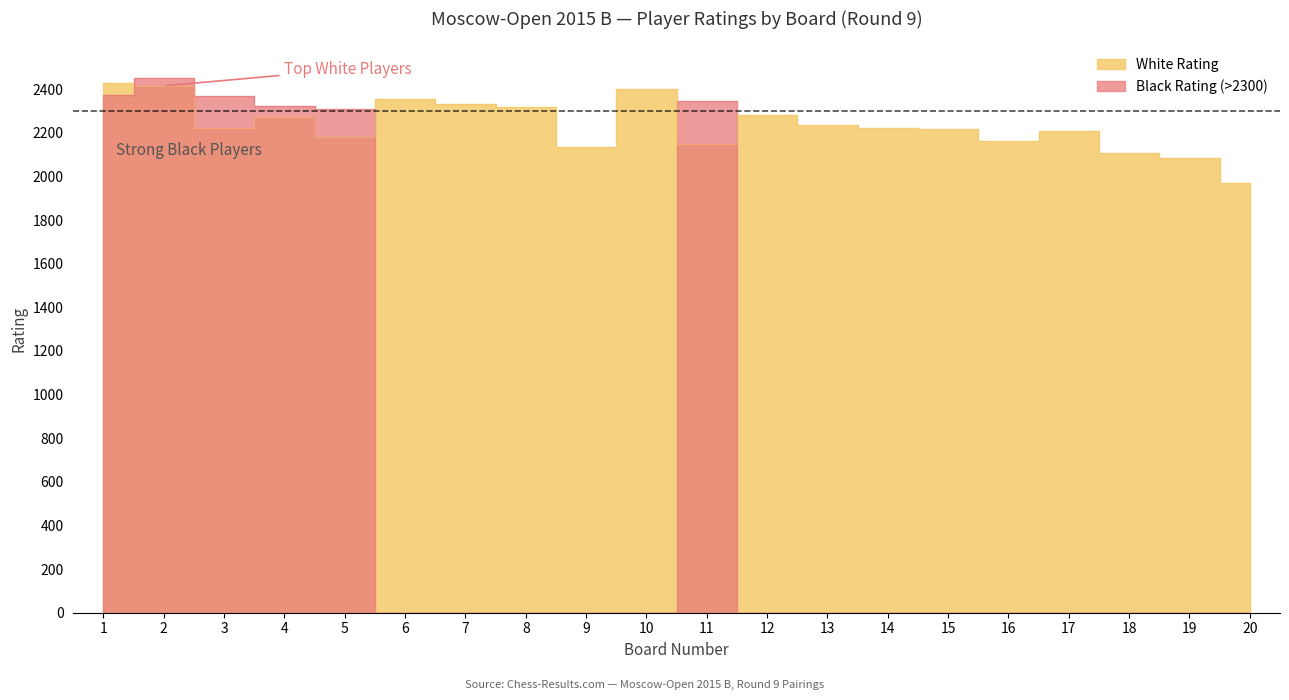

What is the value of the 17th point from the left?

2210